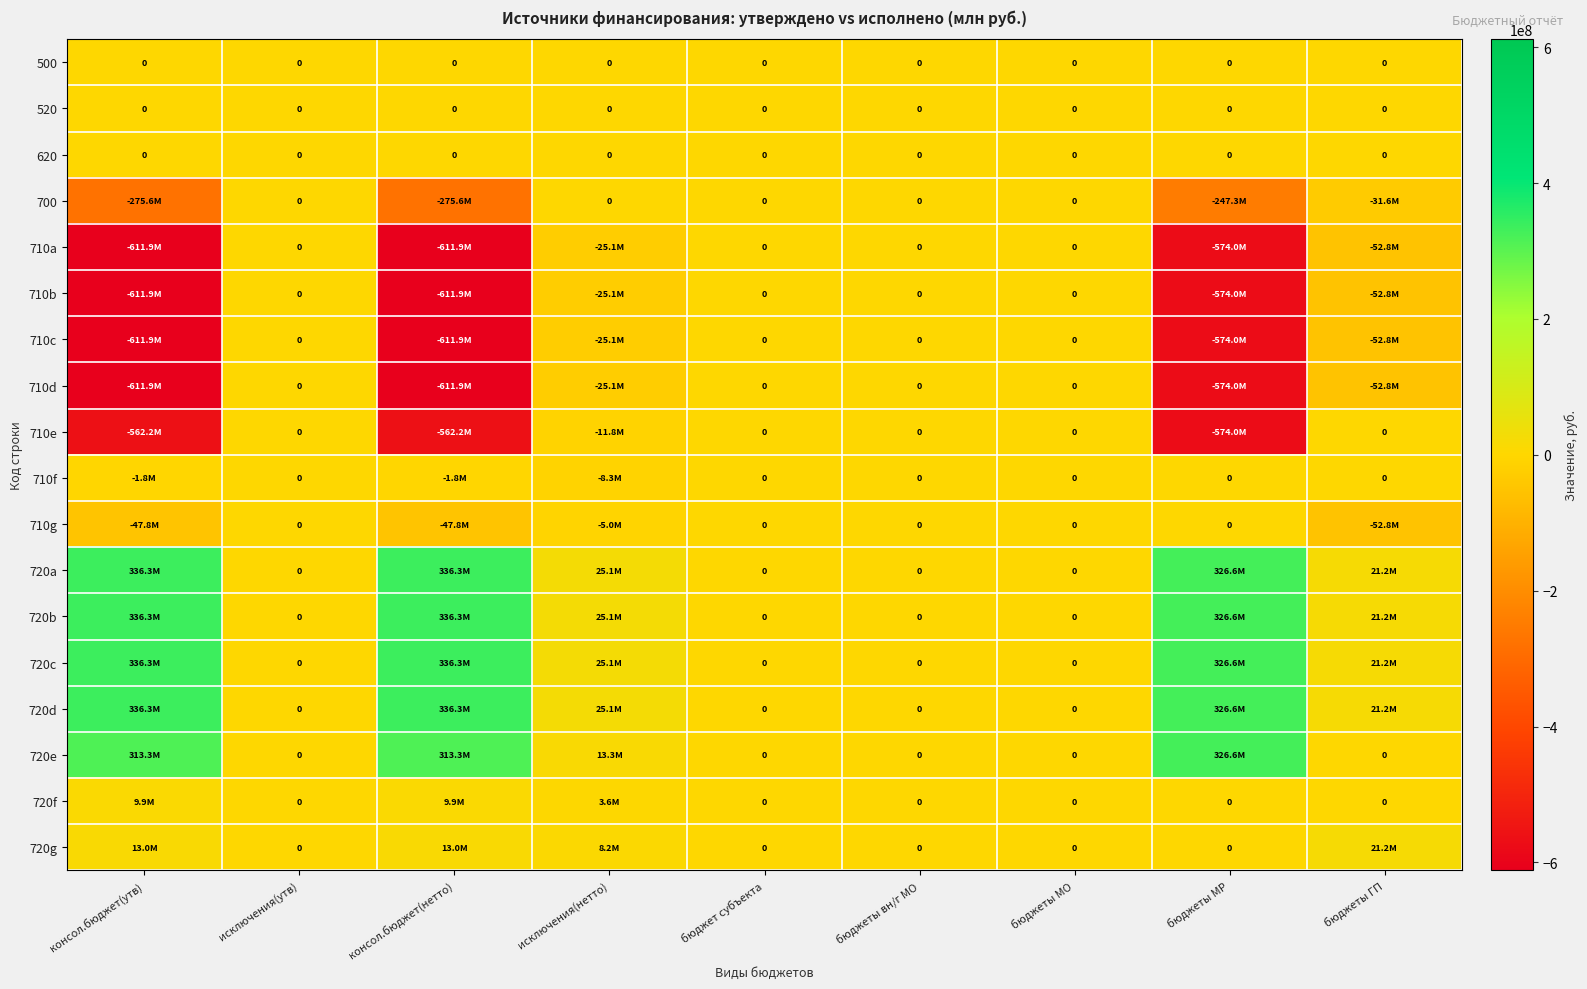

What is the total value across all series at консол.бюджет(нетто)?

-1653340916.3